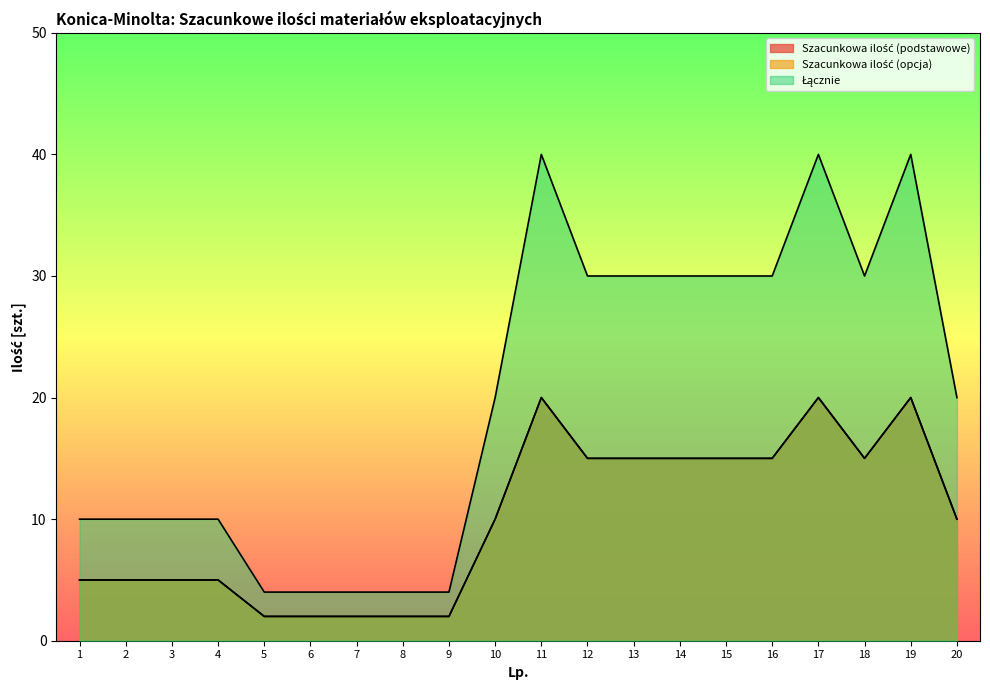

Where does the Szacunkowa ilość (podstawowe) series first go above 10?

11